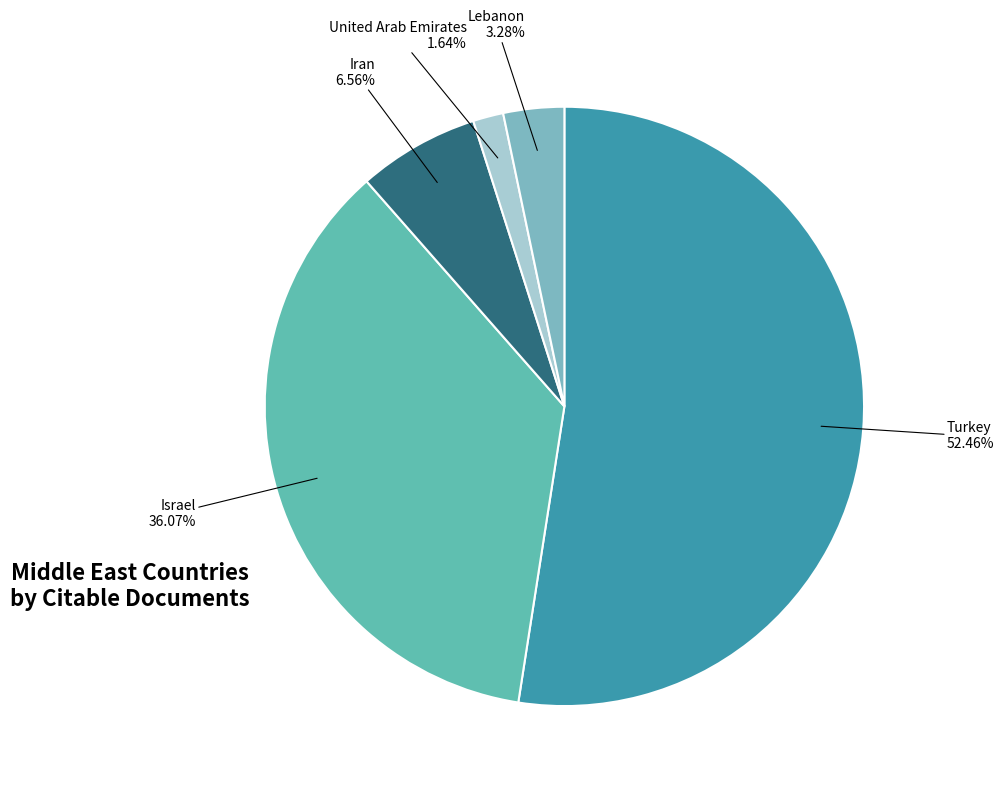

Rank the categories by value from highest to lowest.

Turkey, Israel, Iran, Lebanon, United Arab Emirates